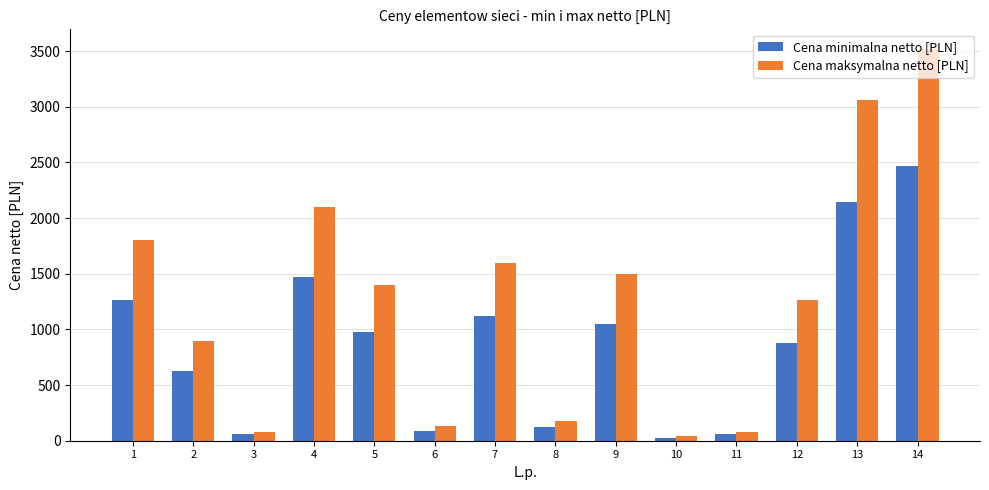

What is the approximate value of Cena minimalna netto [PLN] at 14?

2464.0